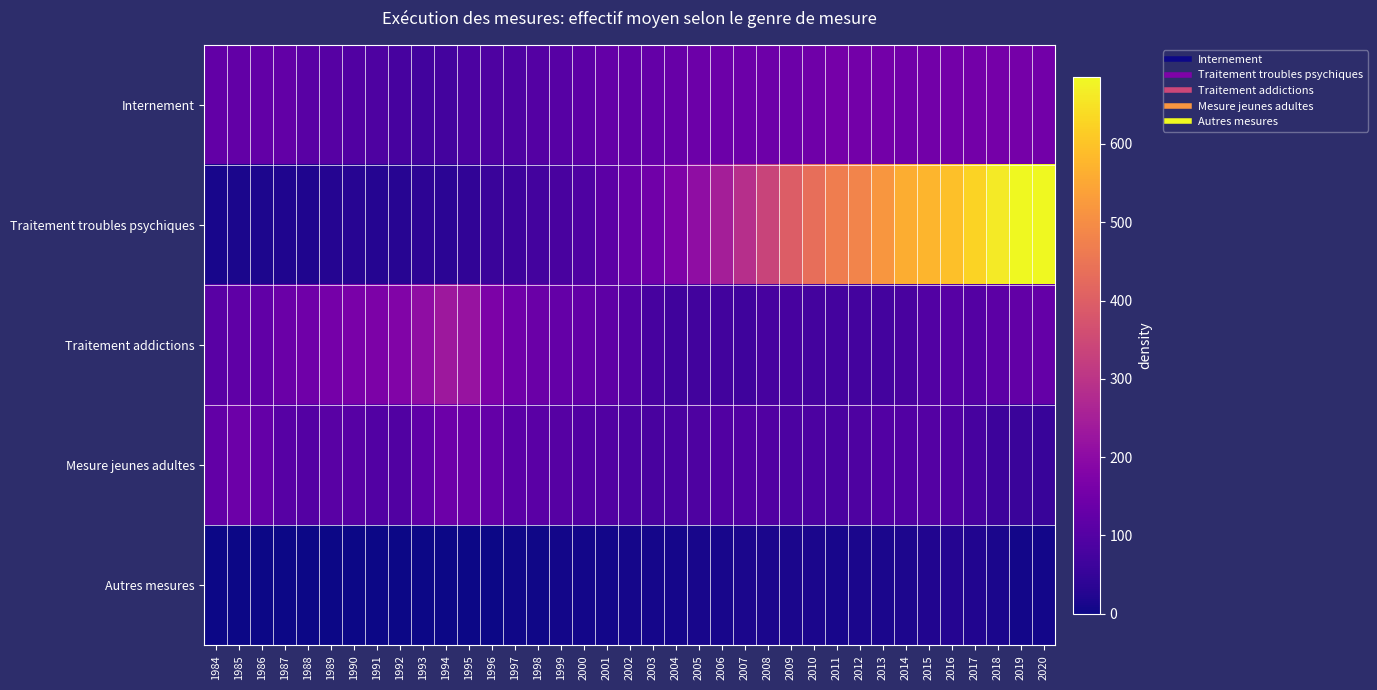

At how many categories does at least one series exceed 452?

10